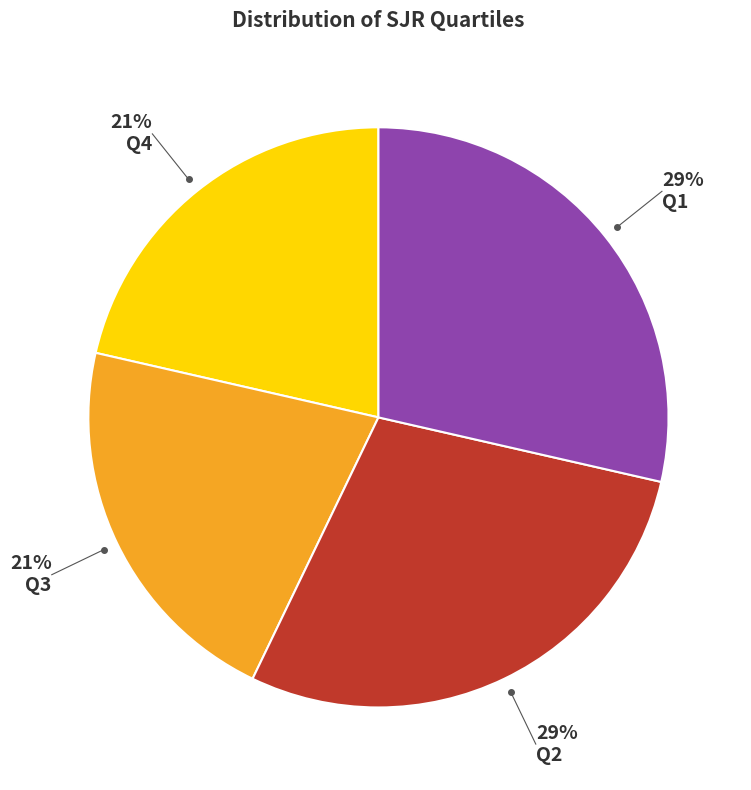

What percentage is the Q1 slice, to the nearest percent?

29%